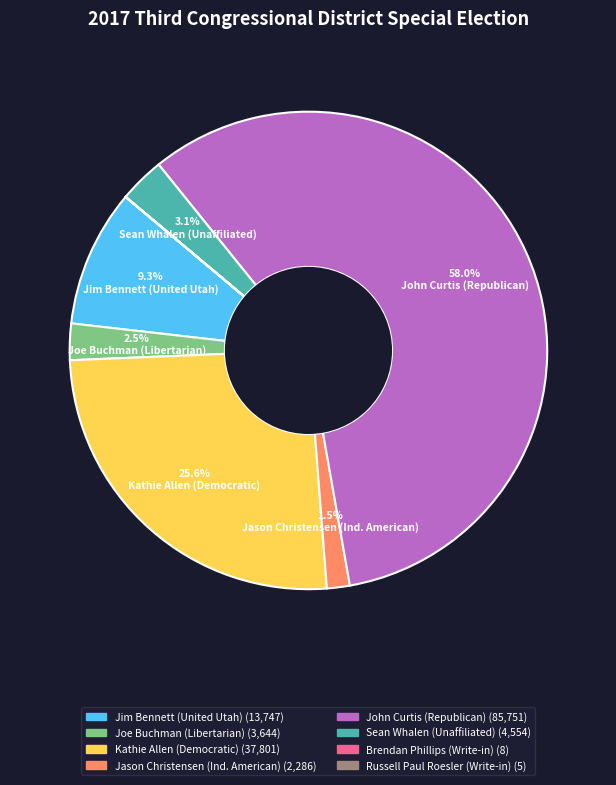

What is the largest slice in the pie chart?

John Curtis (Republican)